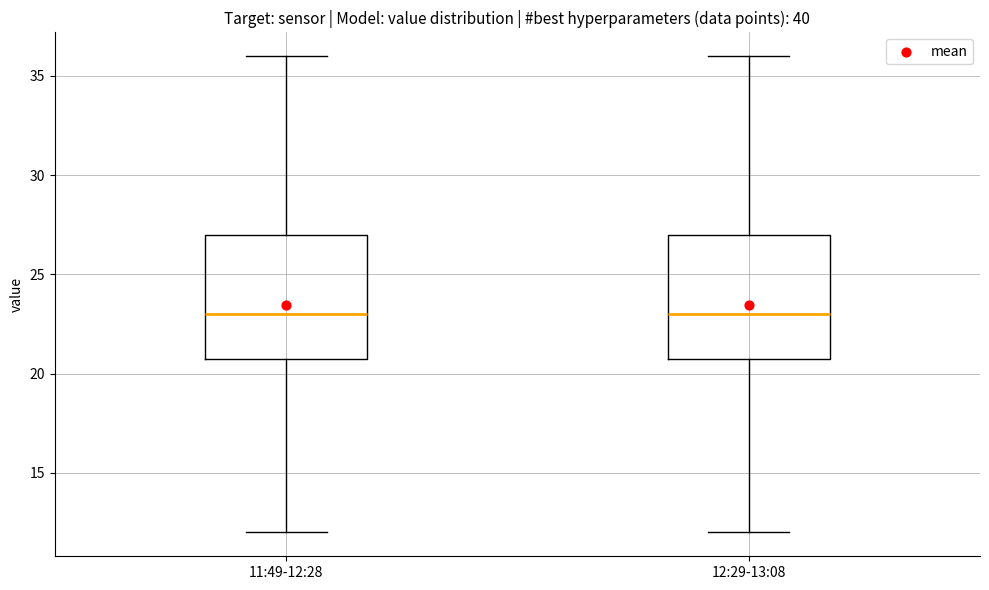

Reading left to right, read every box against the y-axis: the position of its median line, the range the box covers, and the ends of its whiskers. The values are not printed on the chart, so give them approximately, as read against the axis.

11:49-12:28: median 23, box 21 to 27, whiskers 12 to 36
12:29-13:08: median 23, box 21 to 27, whiskers 12 to 36